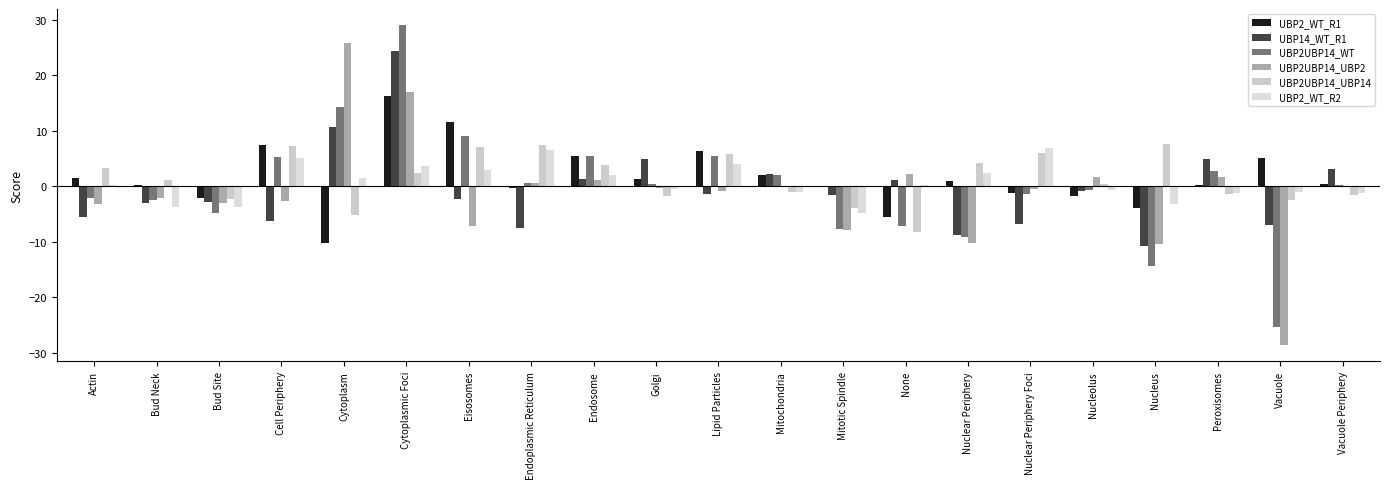

At which category does the chart reach its minimum across all series?

Vacuole